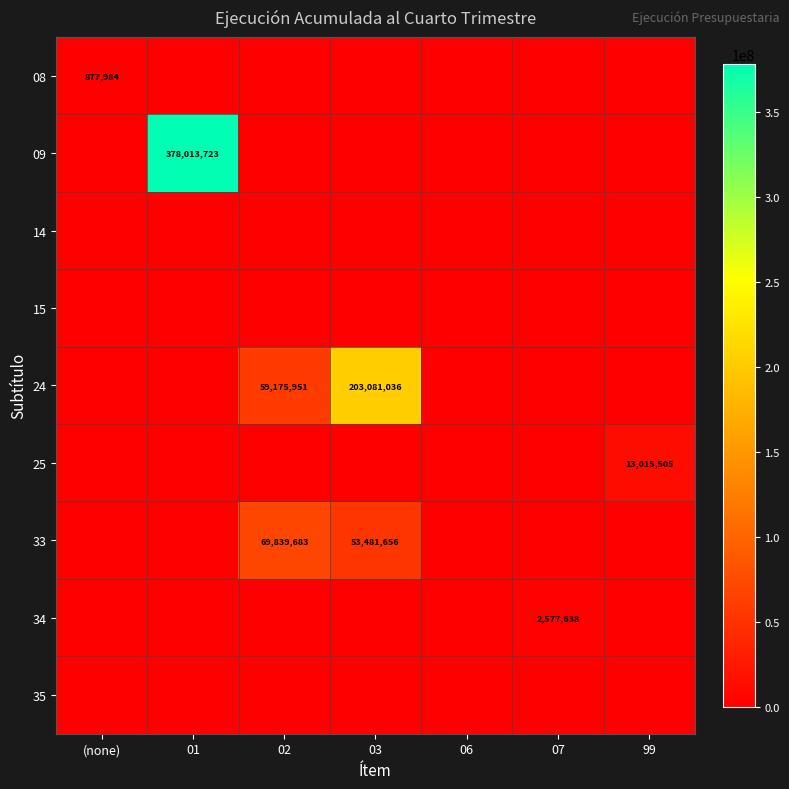

Which series changed the most between (none) and 07?

34